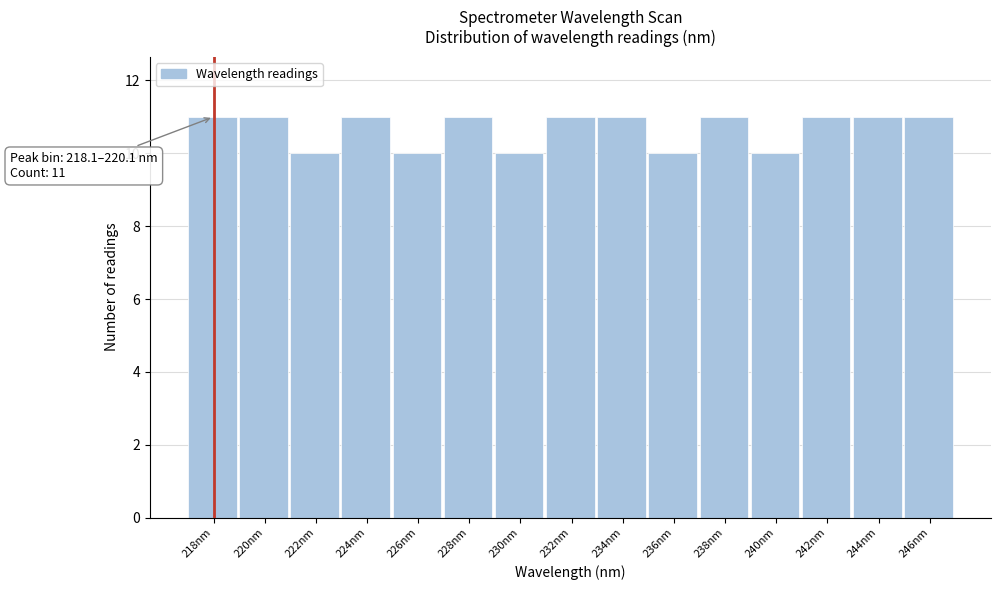

Reading left to right, what are all the values shown in this chart?

11	11	10	11	10	11	10	11	11	10	11	10	11	11	11